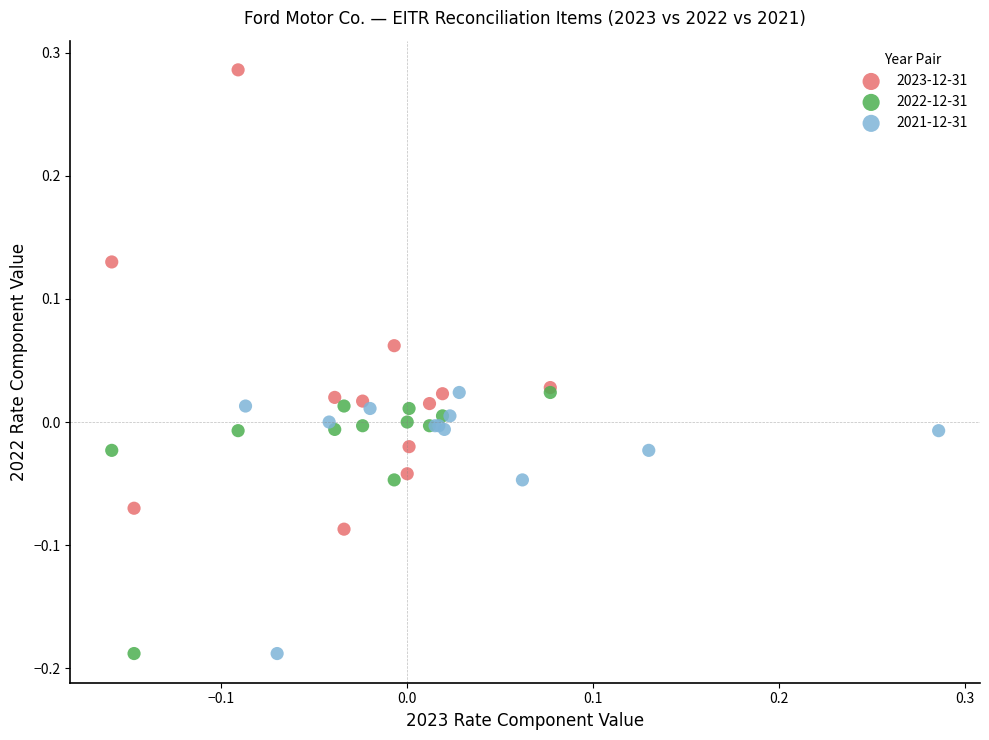

Which series reaches the maximum Y coordinate?

2023-12-31